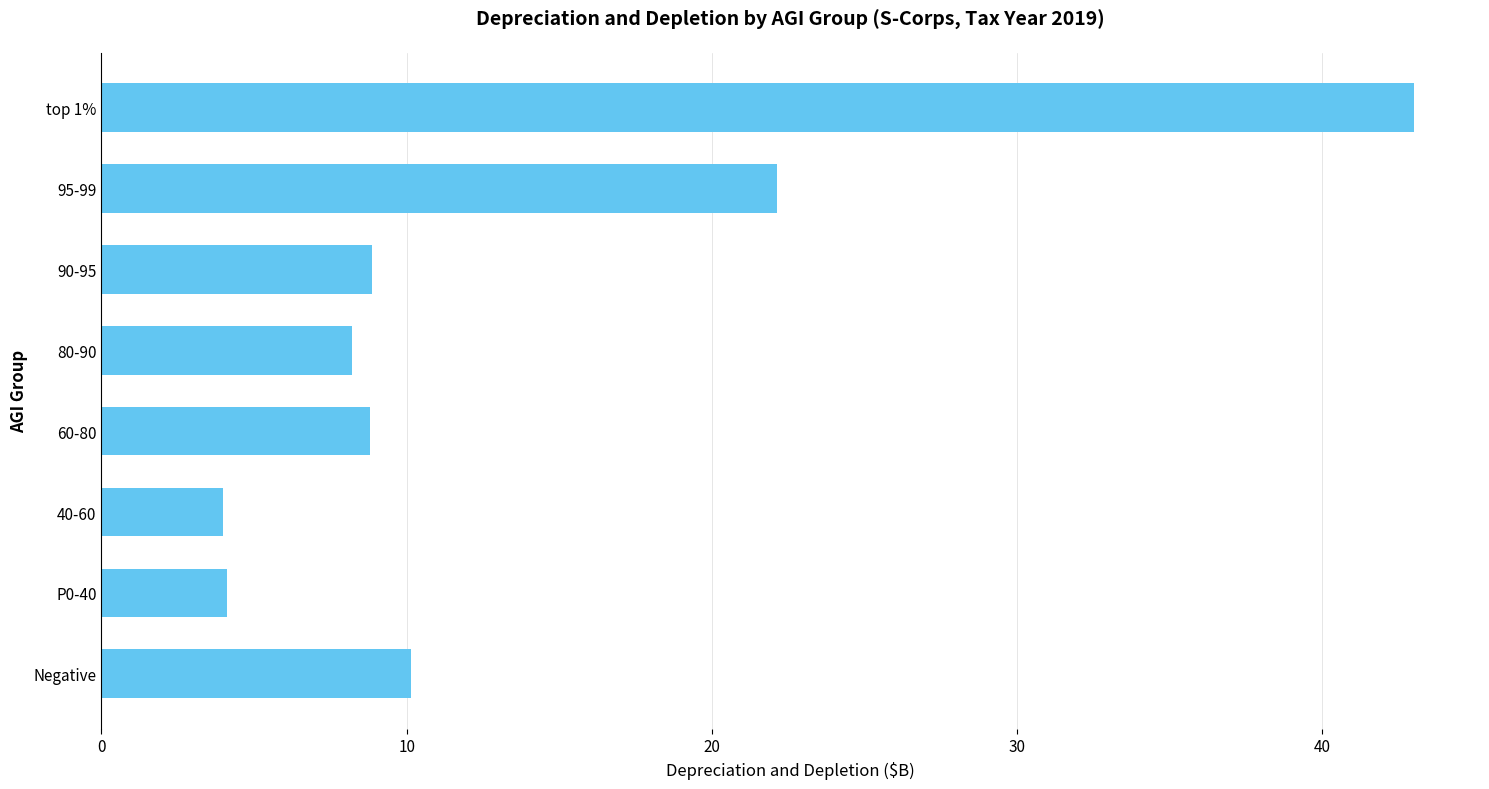

Between 80-90 and 95-99, which is larger?

95-99